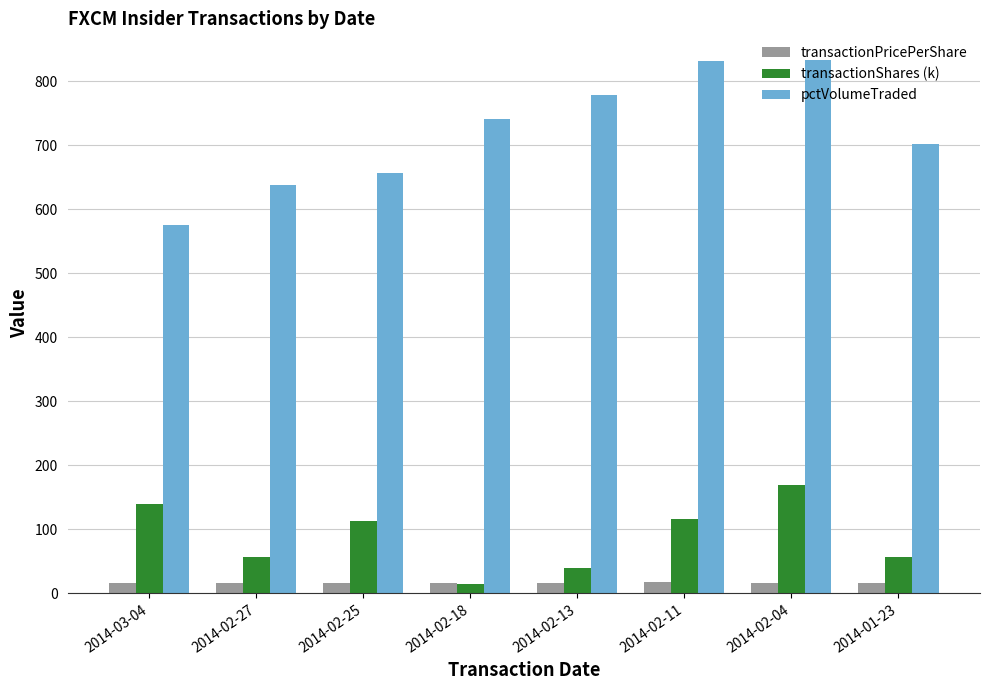

What is the smallest value displayed?

14.1